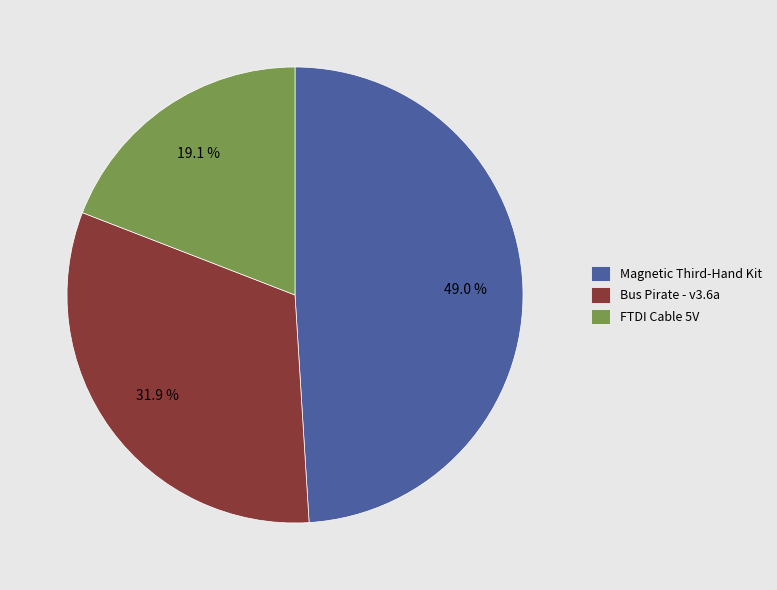

Which slice is the smallest?

FTDI Cable 5V